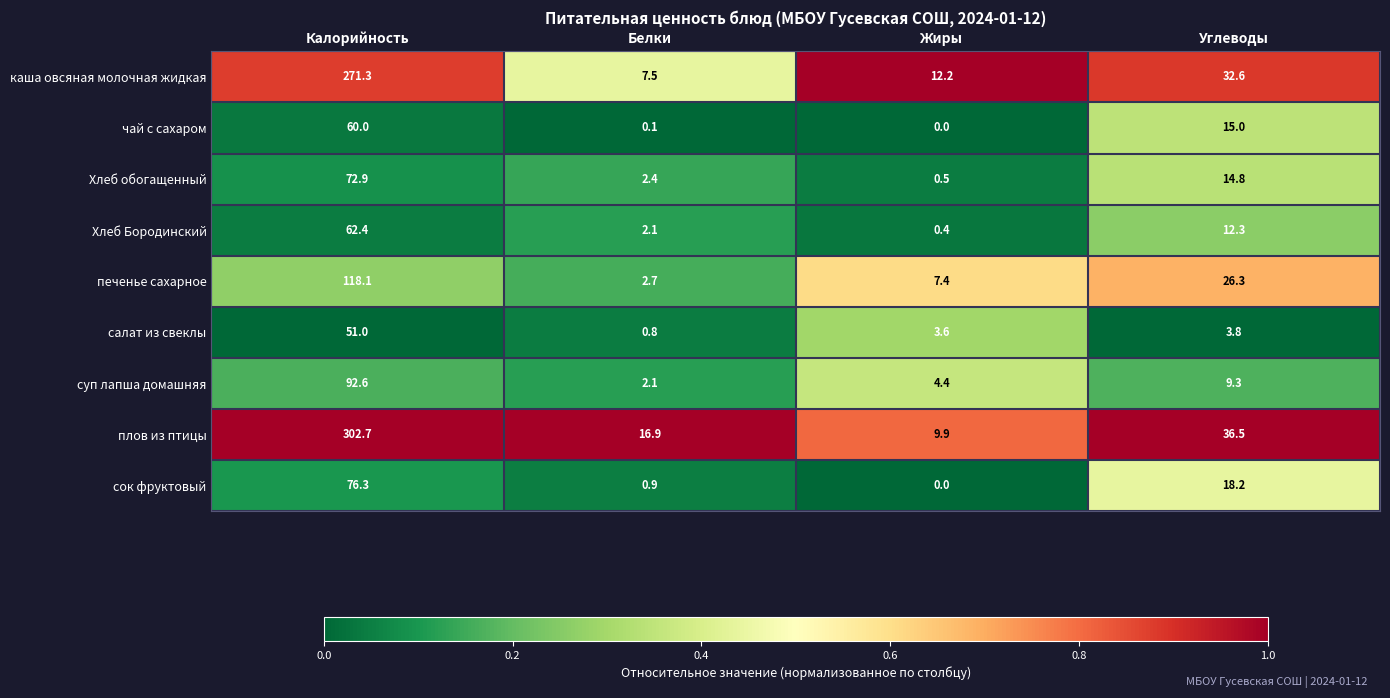

Which series has the widest spread of values?

плов из птицы